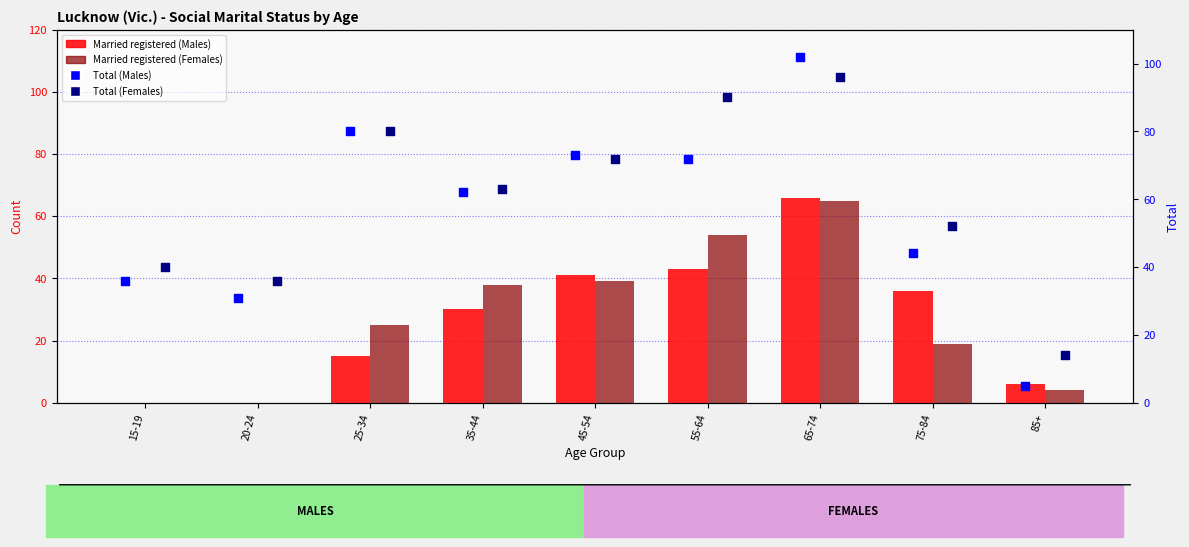

At how many categories does at least one series exceed 93?

1